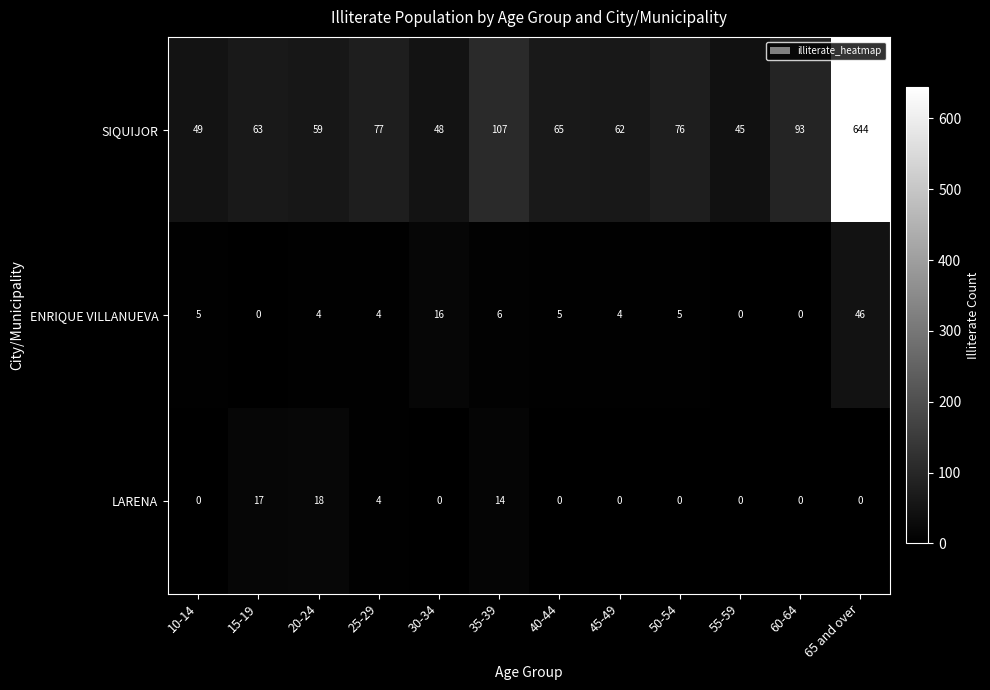

Count the number of categories in the chart.

12